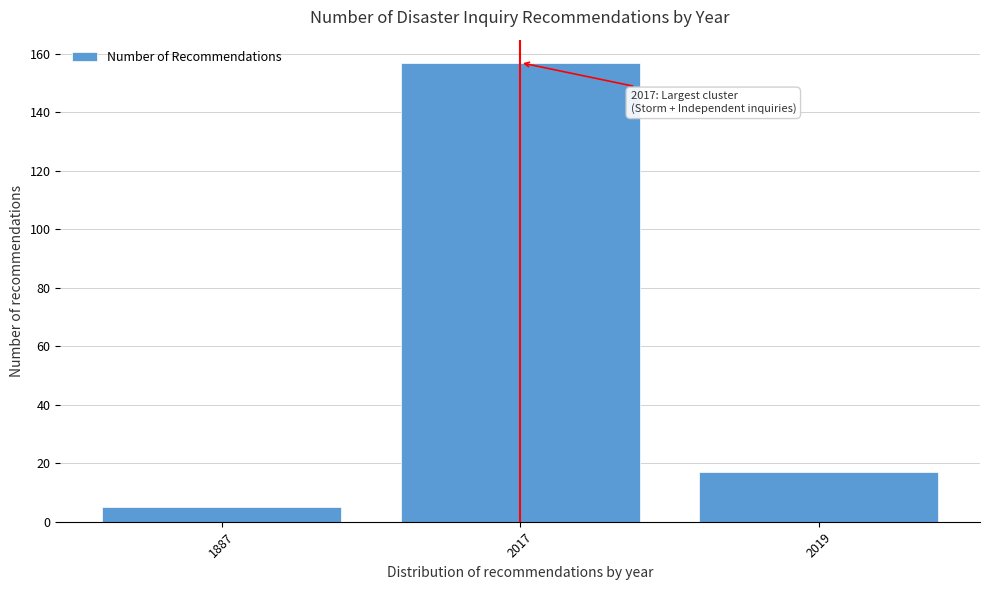

Reading left to right, transcribe all the data shown in this chart.

1887=5	2017=157	2019=17